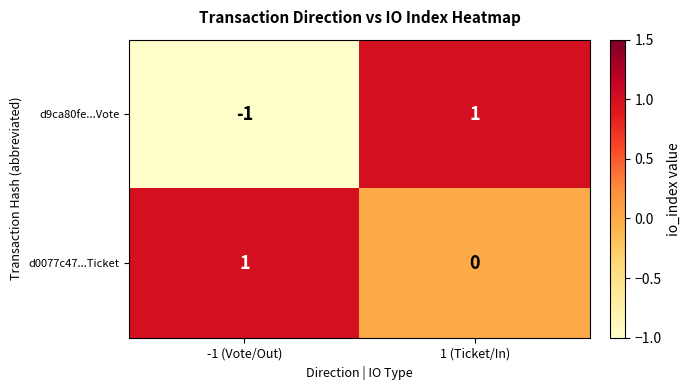

At which category does the chart reach its minimum across all series?

-1 (Vote/Out)